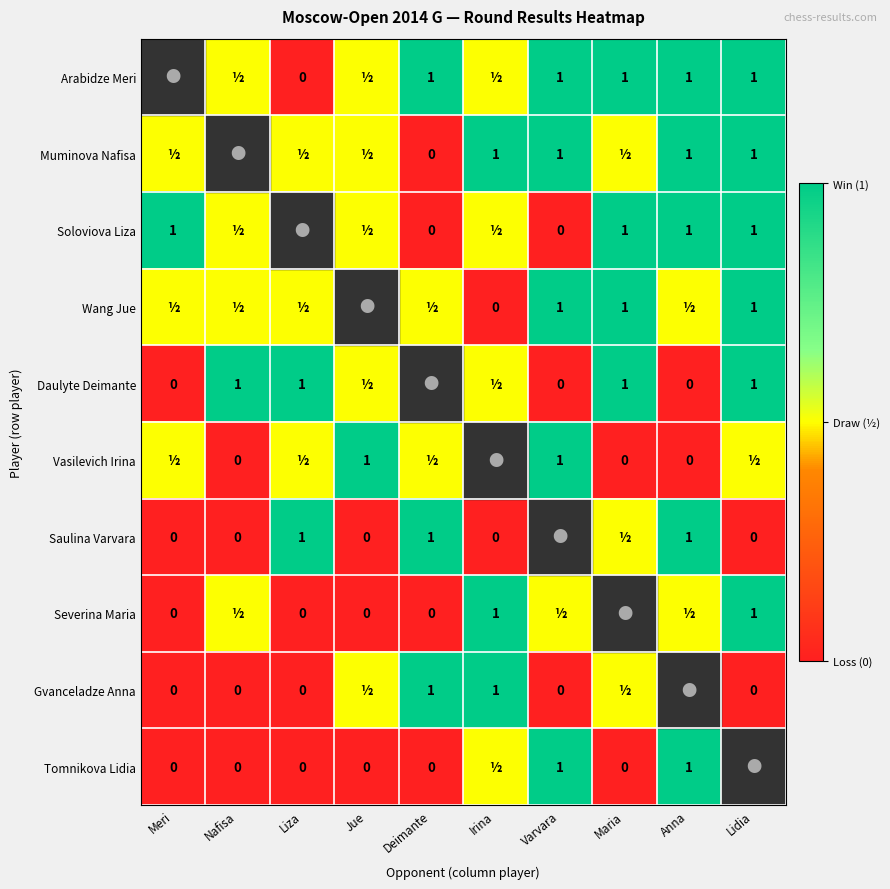

How many data points does each series have?

10